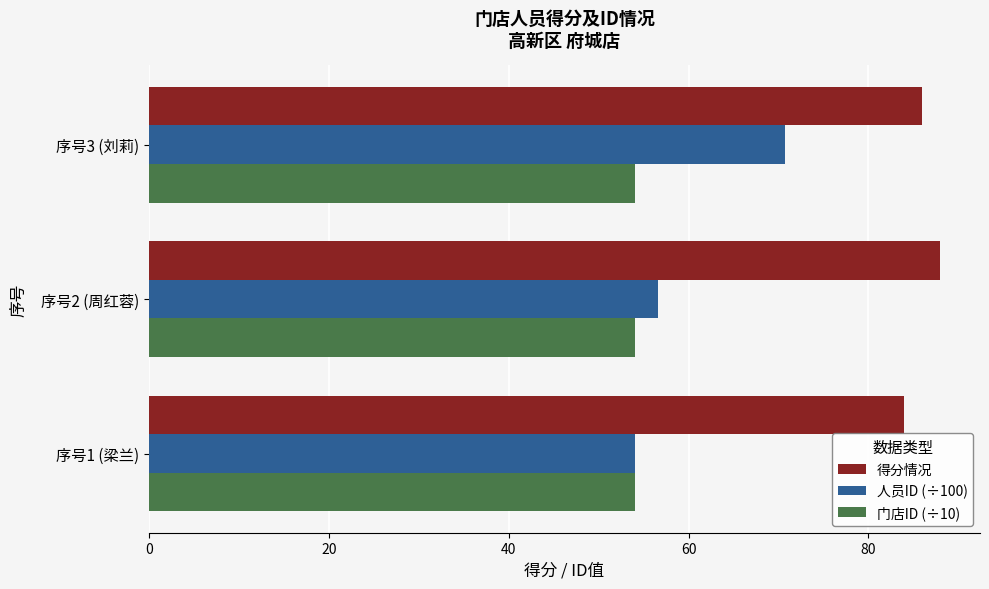

What is the difference between the second highest and minimum values in the 人员ID (÷100) series?

2.6